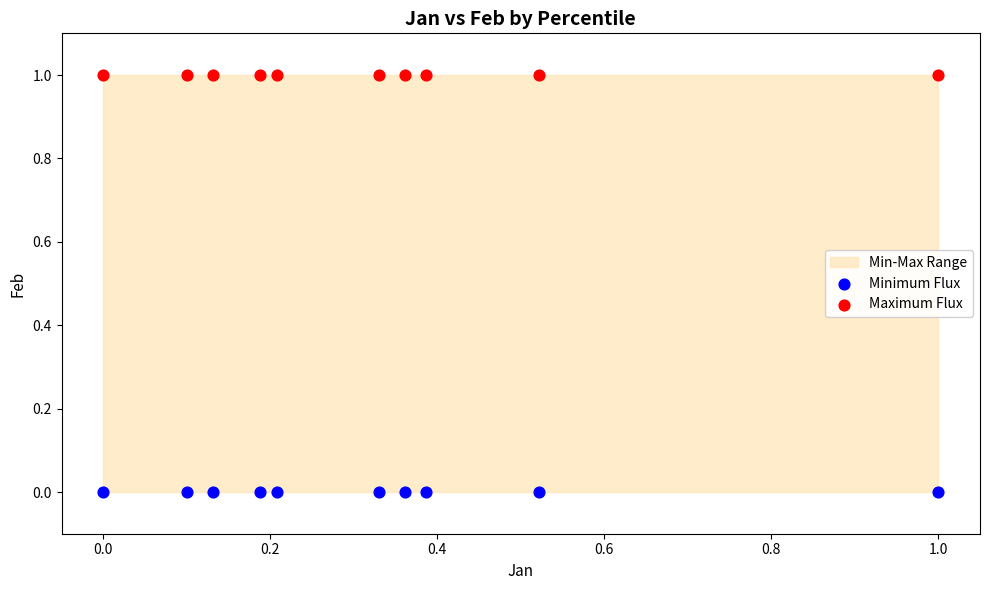

Which series reaches the maximum Y coordinate?

Maximum Flux